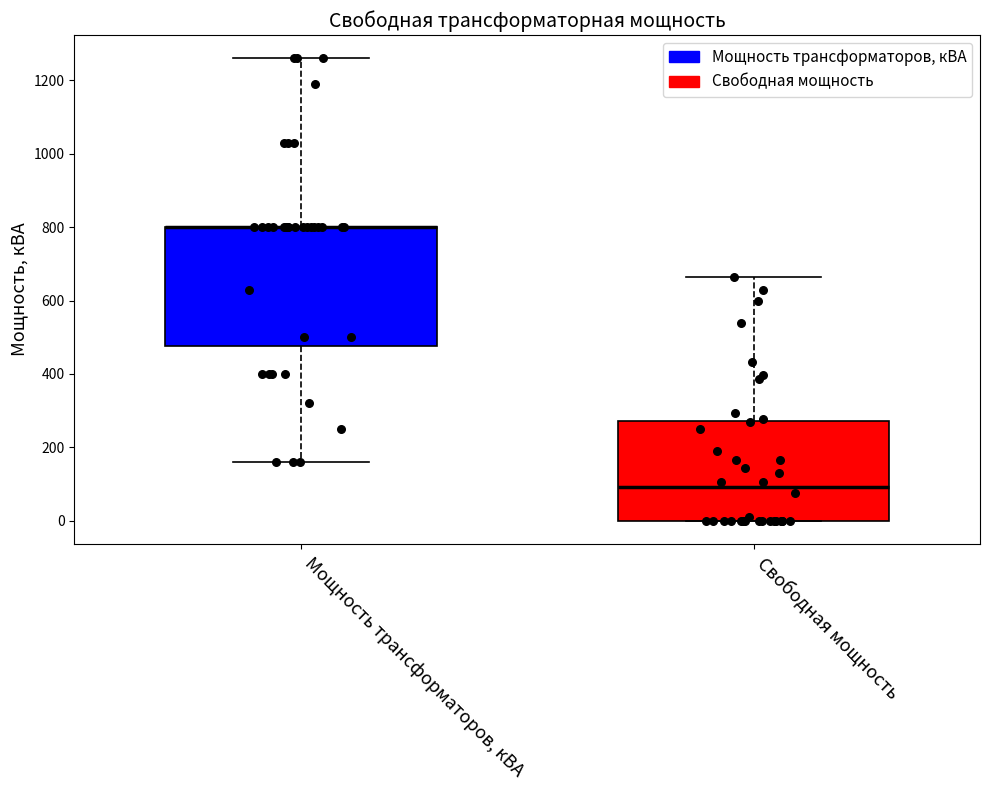

Comparing the boxes themselves (not the whiskers), which one is the tallest?

Мощность трансформаторов, кВА